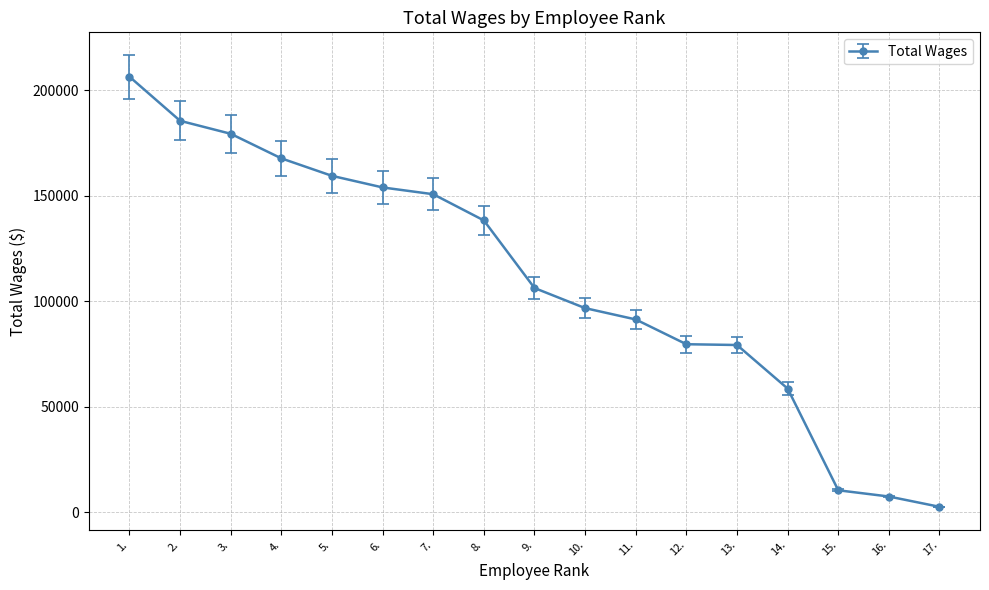

What is the difference between the values at 12. and 4.?

88038